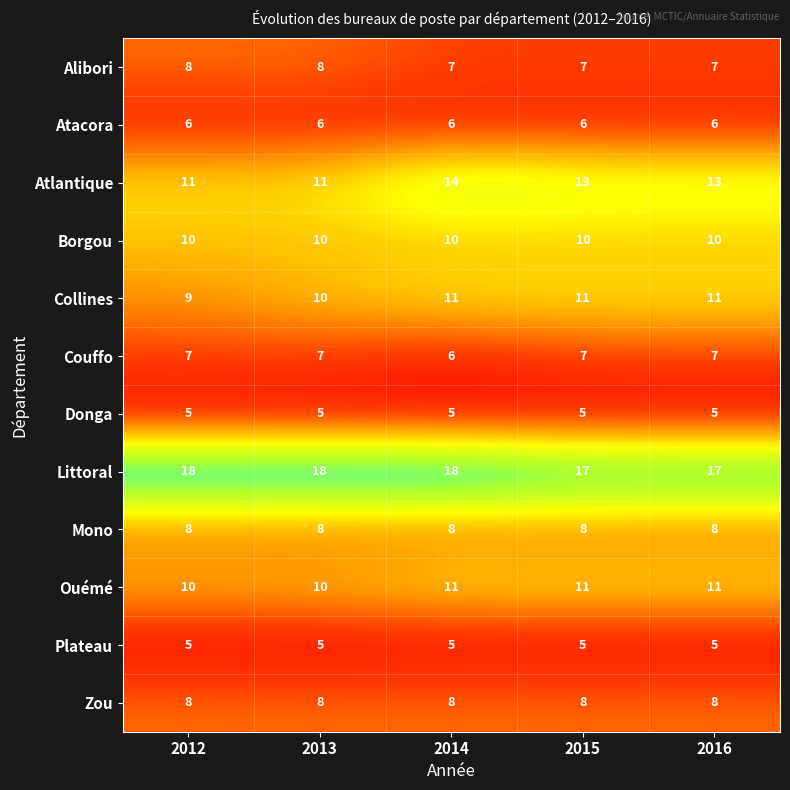

What is the lowest value of the Atlantique series?

11